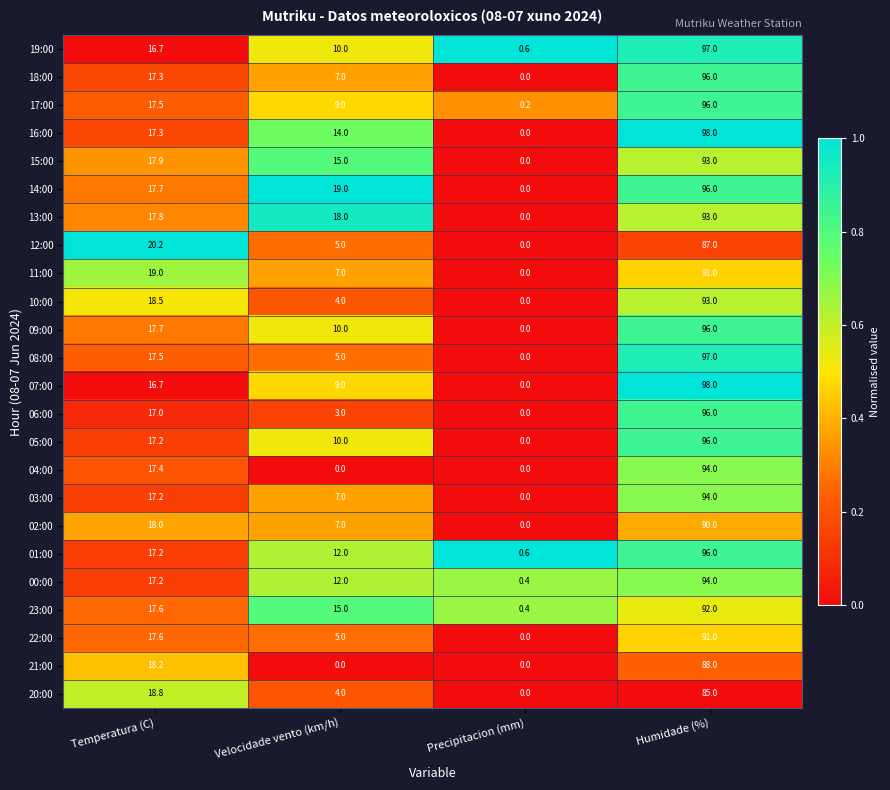

List the labels in order of 23:00 value, largest first.

Humidade (%), Temperatura (C), Velocidade vento (km/h), Precipitacion (mm)